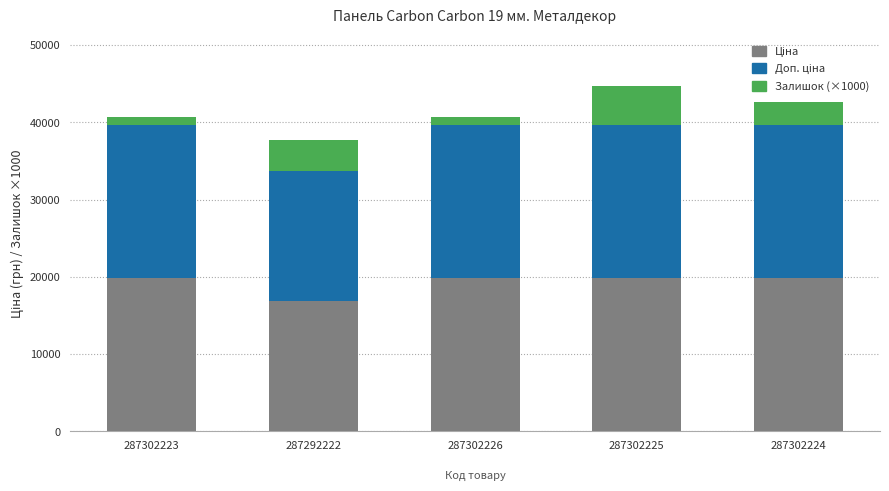

The Ціна series shows 19831.1 at 287302226. True or false?

True